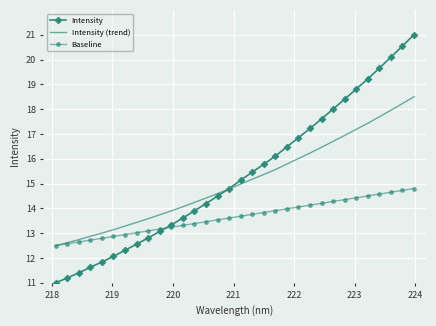

Which series has the widest spread of values?

Intensity